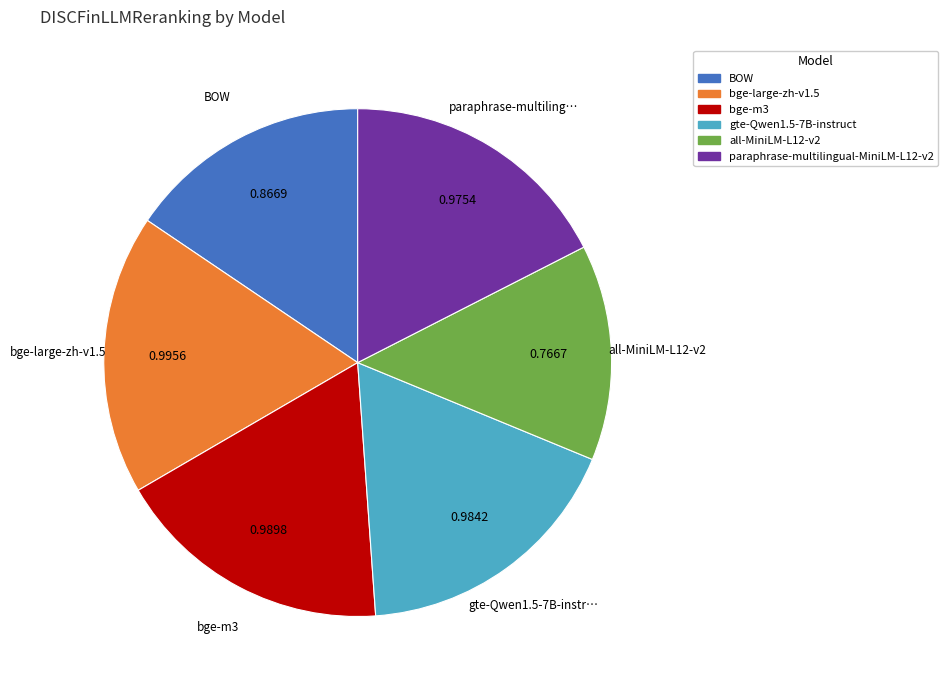

Is it true that gte-Qwen1.5-7B-instruct is 31% of the pie?

False